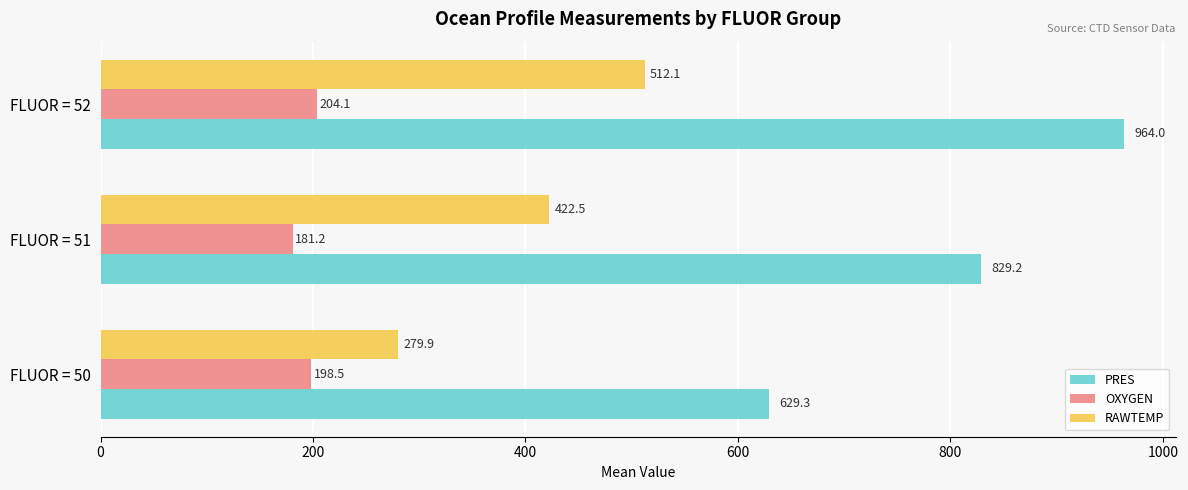

Which series has the widest spread of values?

PRES